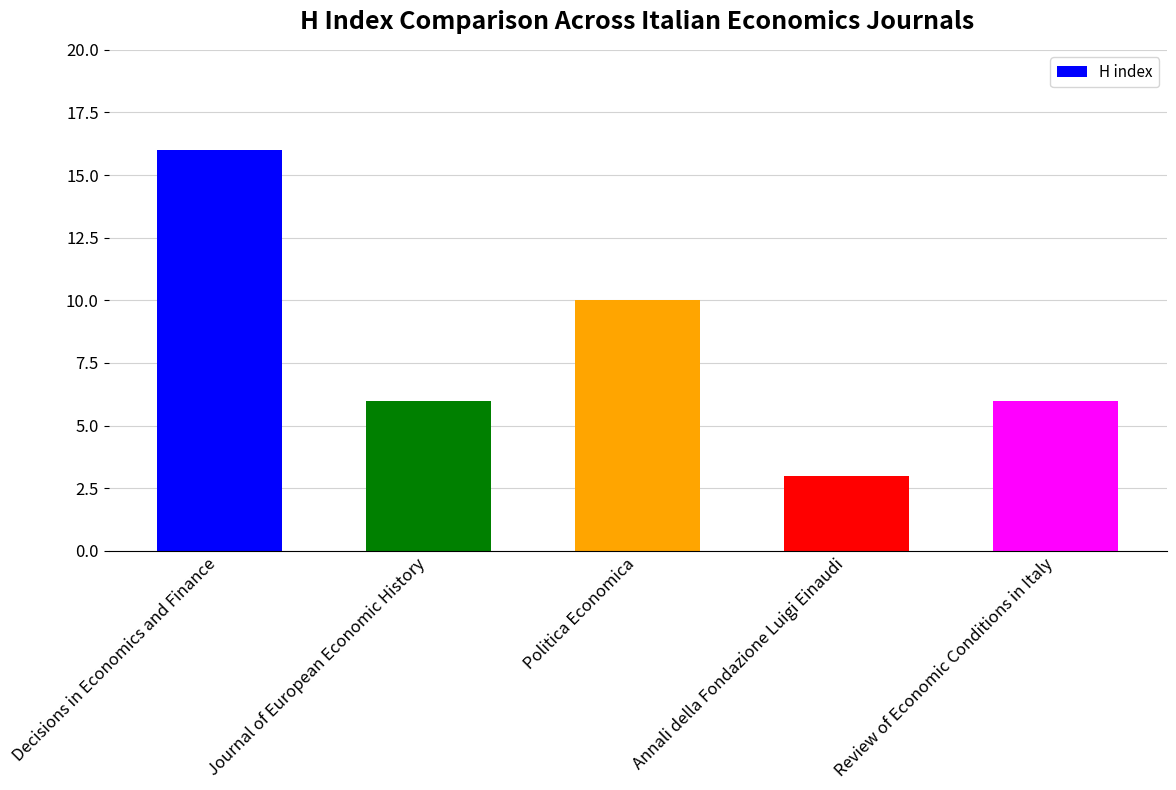

How many values are between 6 and 10?

3